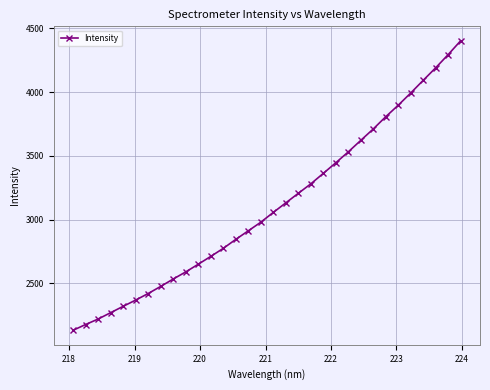

What is the value of the 27th point from the left?

3897.1